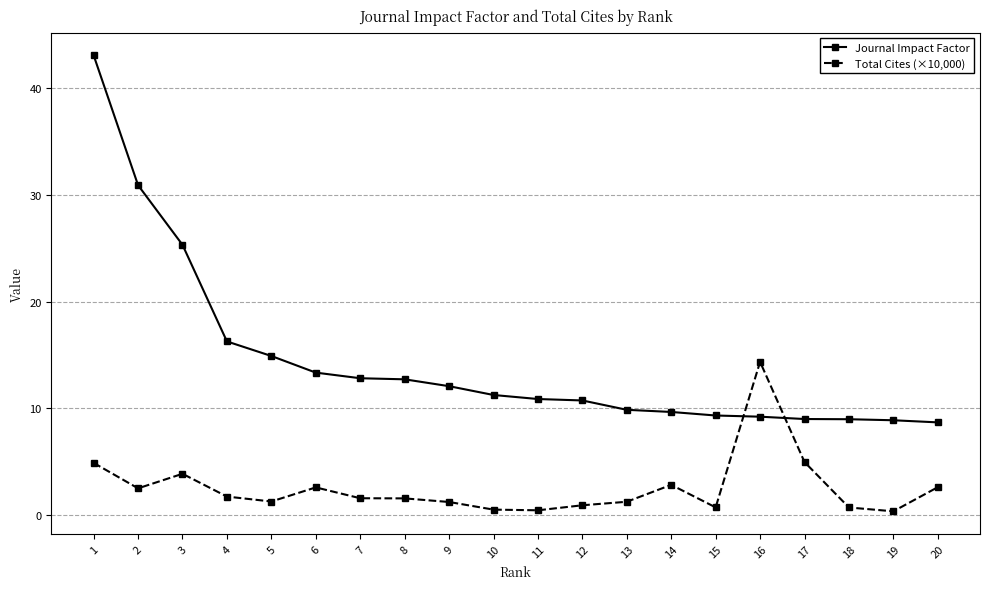

How many series are shown in this chart?

2